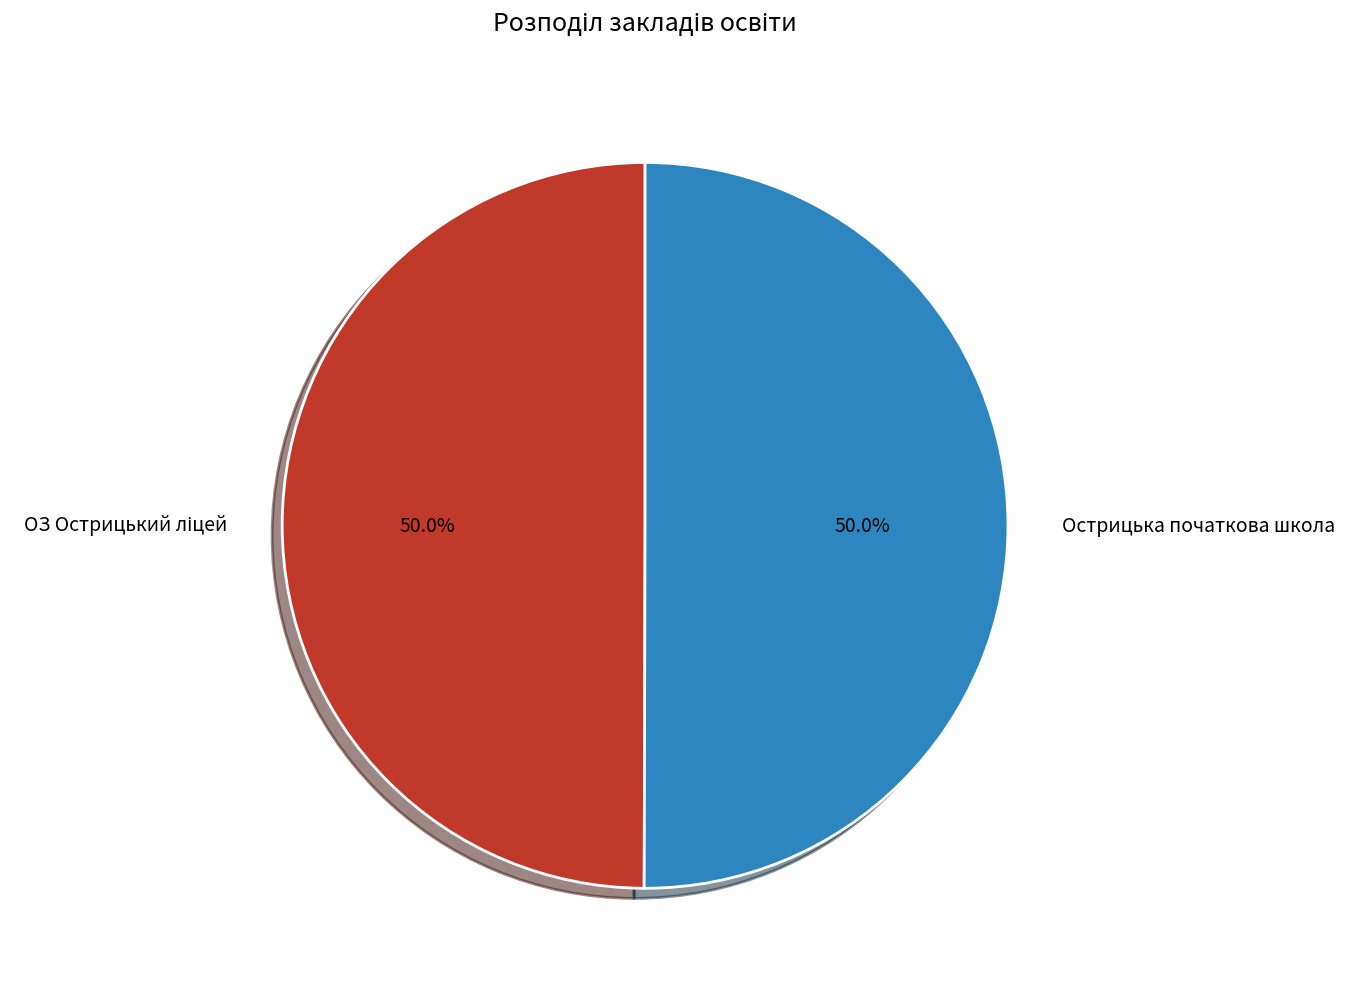

How much of the chart is everything except Острицька початкова школа?

50.0%